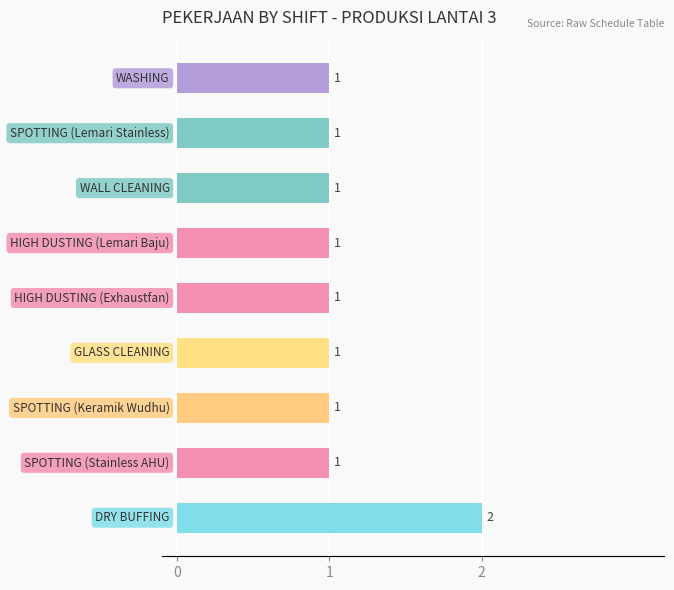

What is the value of the 1st bar from the top?

1